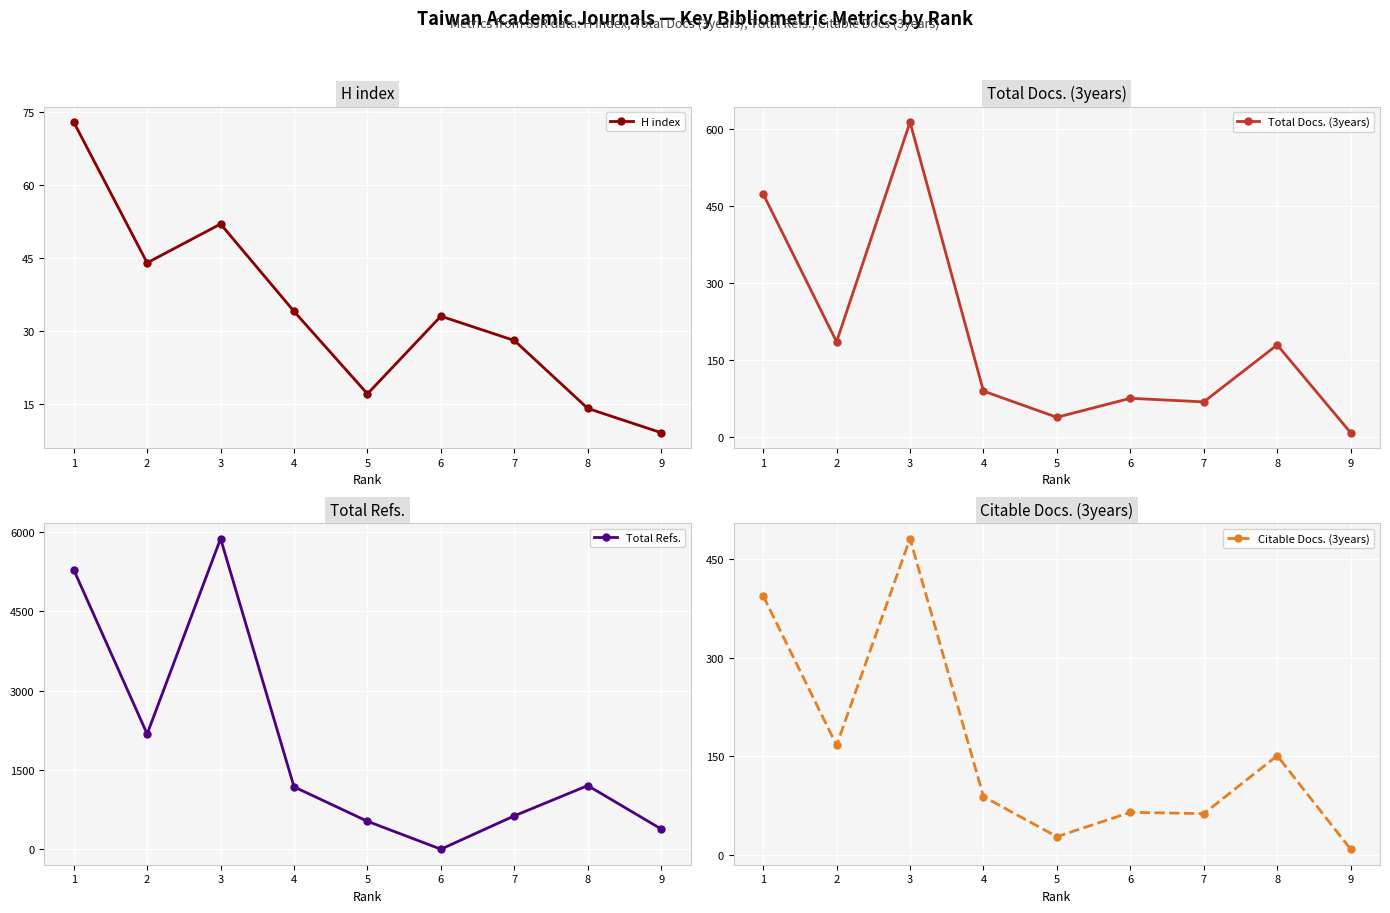

The value of H index at 7 is 28. True or false?

True